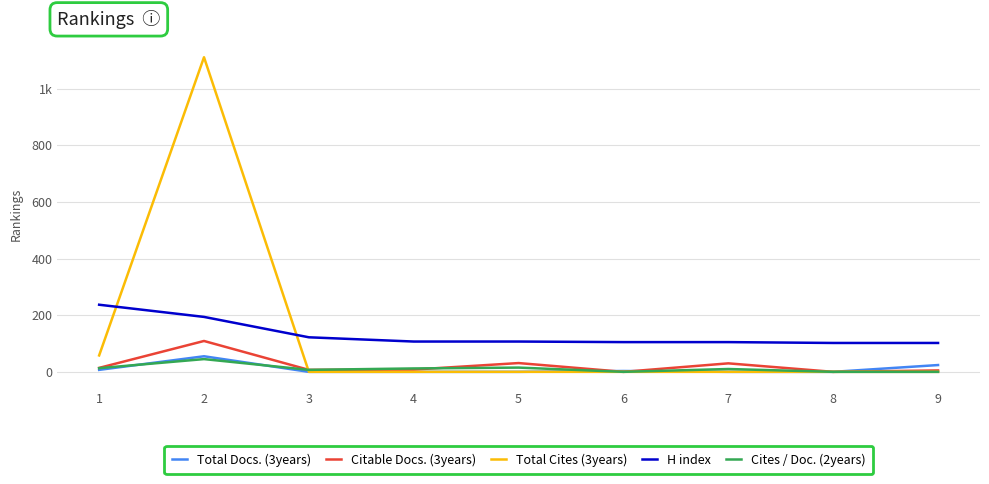

At which label is H index closest to 169?

2